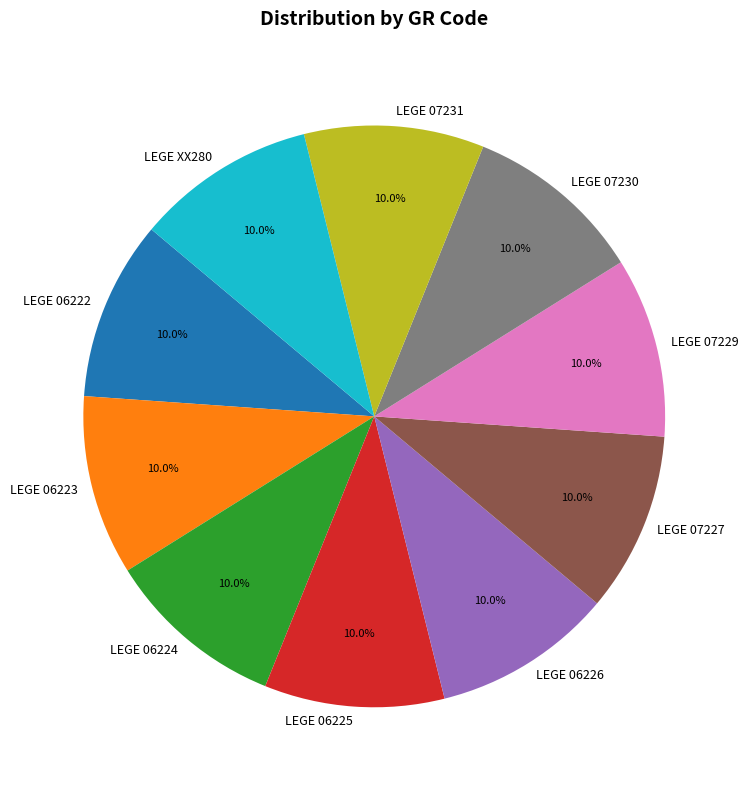

What percentage do LEGE 06225 and LEGE 06224 together represent?

20.0%